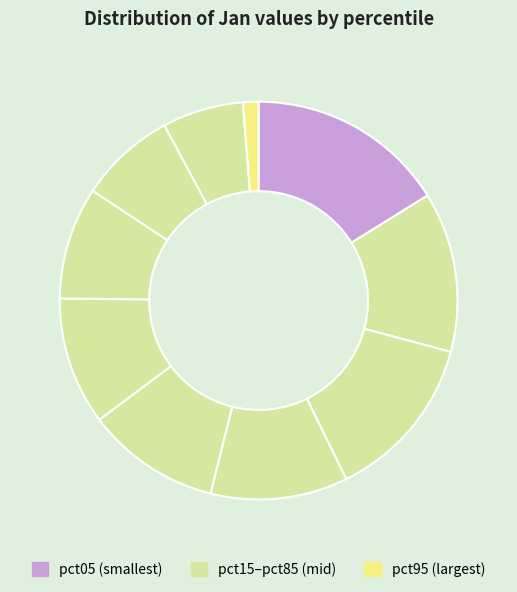

Rank the categories by value from highest to lowest.

pct05, pct25, pct15, pct35, pct45, pct55, pct65, pct75, pct85, pct95